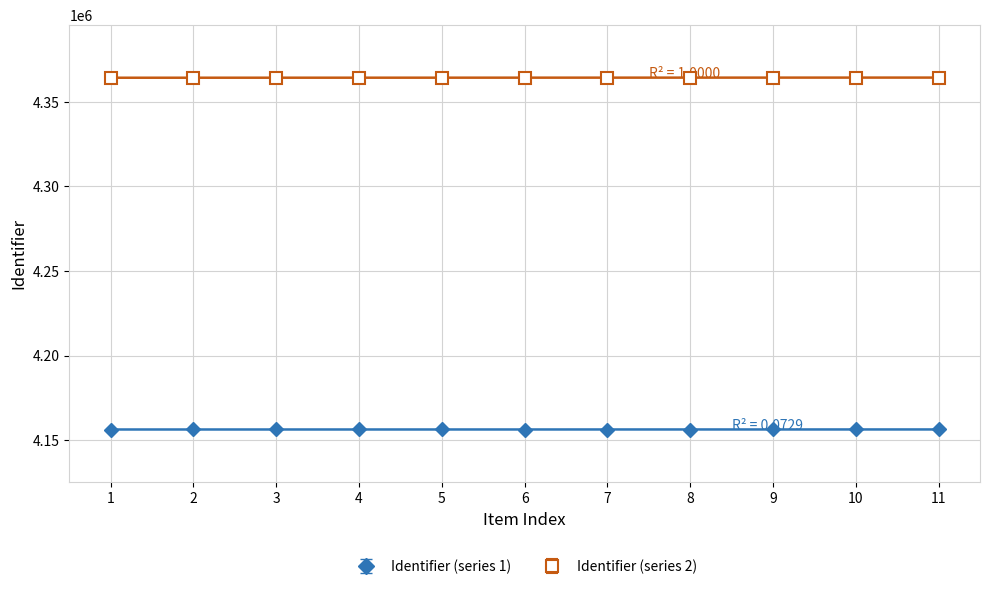

Is the value of Identifier (series 2) at 9 greater than the value of Identifier (series 1) at 10?

Yes